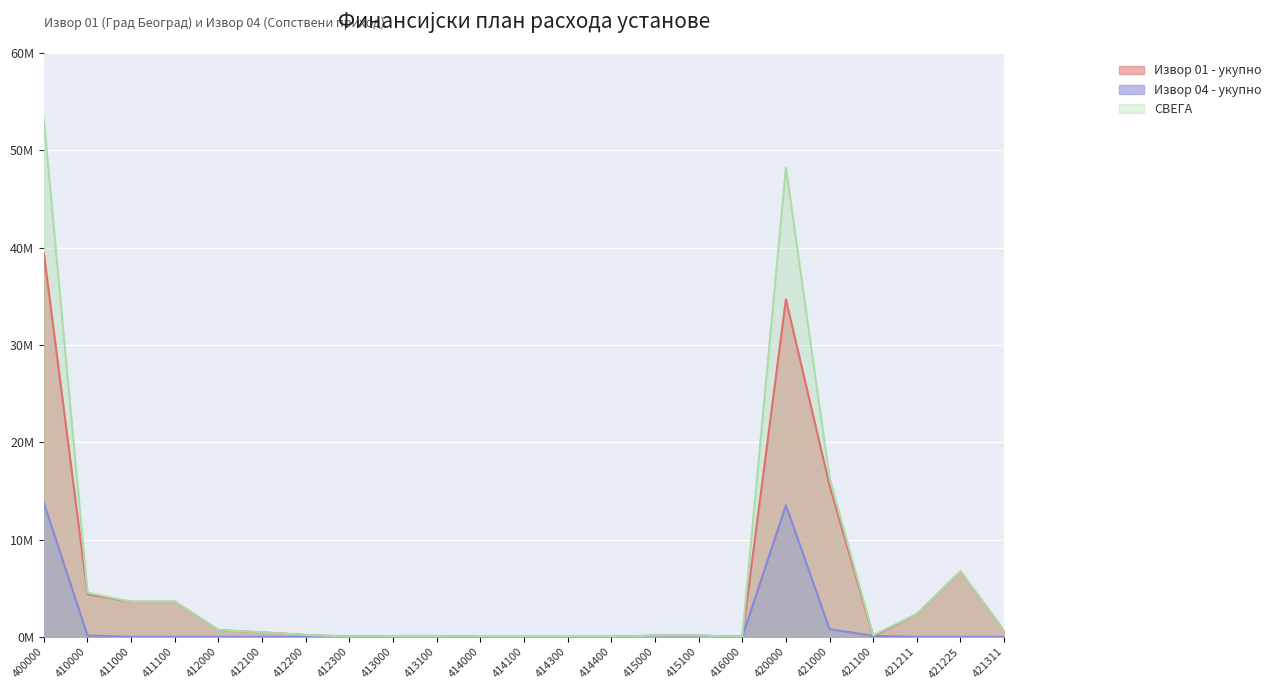

Which has a higher value, 413100 or 416000?

413100